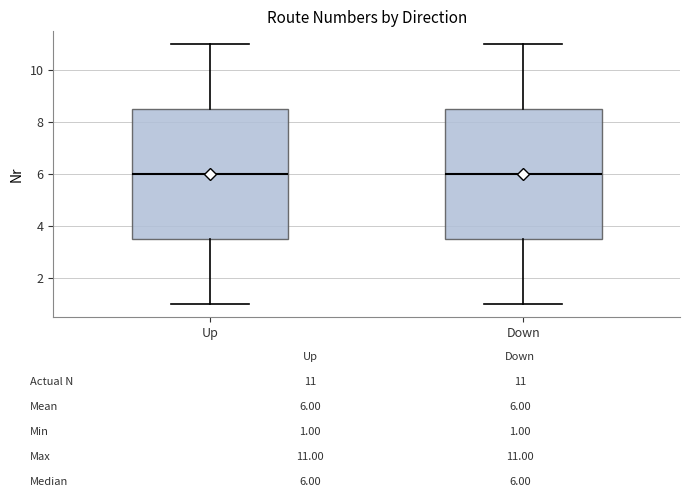

Reading left to right, read every box against the y-axis: the position of its median line, the range the box covers, and the ends of its whiskers. The values are not printed on the chart, so give them approximately, as read against the axis.

Up: median 6.0, box 3.6 to 8.6, whiskers 1.0 to 11.0
Down: median 6.0, box 3.6 to 8.6, whiskers 1.0 to 11.0